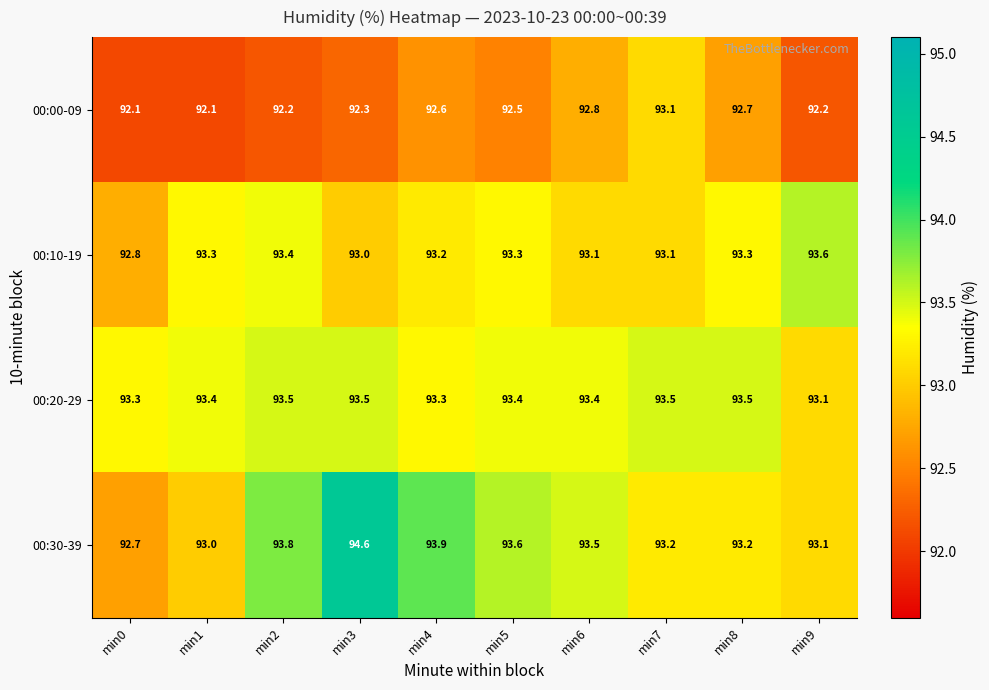

Which series changed the most between min3 and min5?

00:30-39